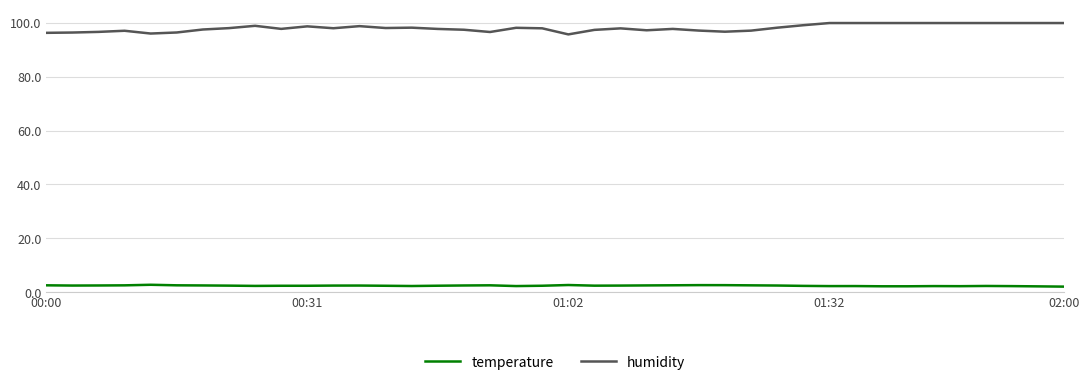

True or false: temperature and humidity cross at least once.

False